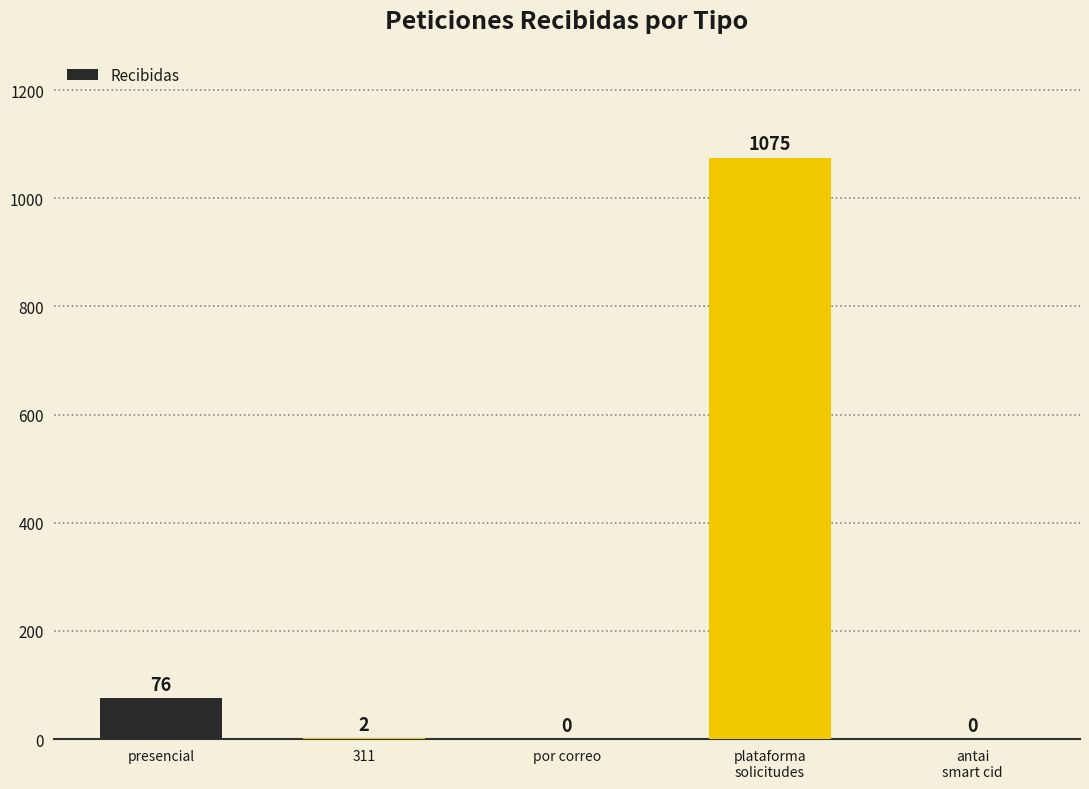

Are the bars horizontal?

No